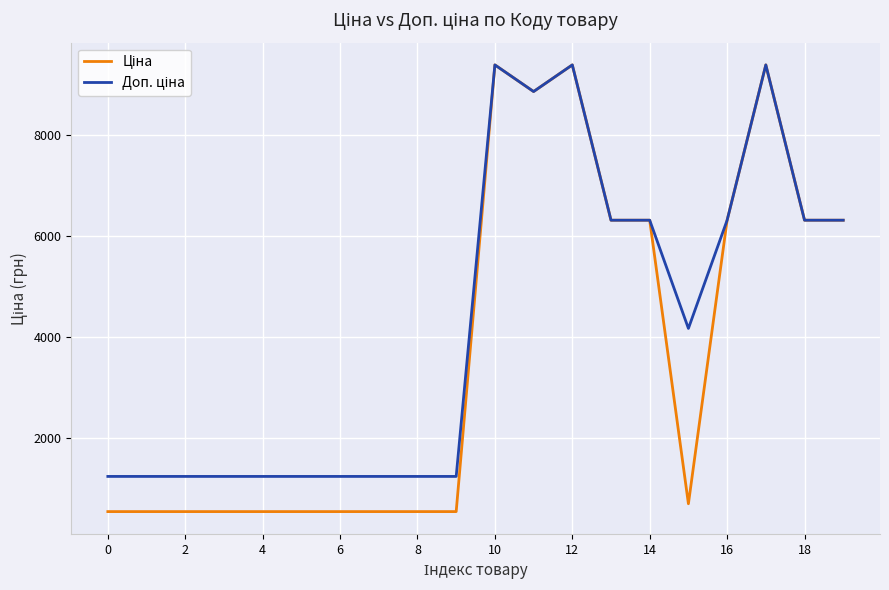

What is the minimum value shown in the chart?

539.0